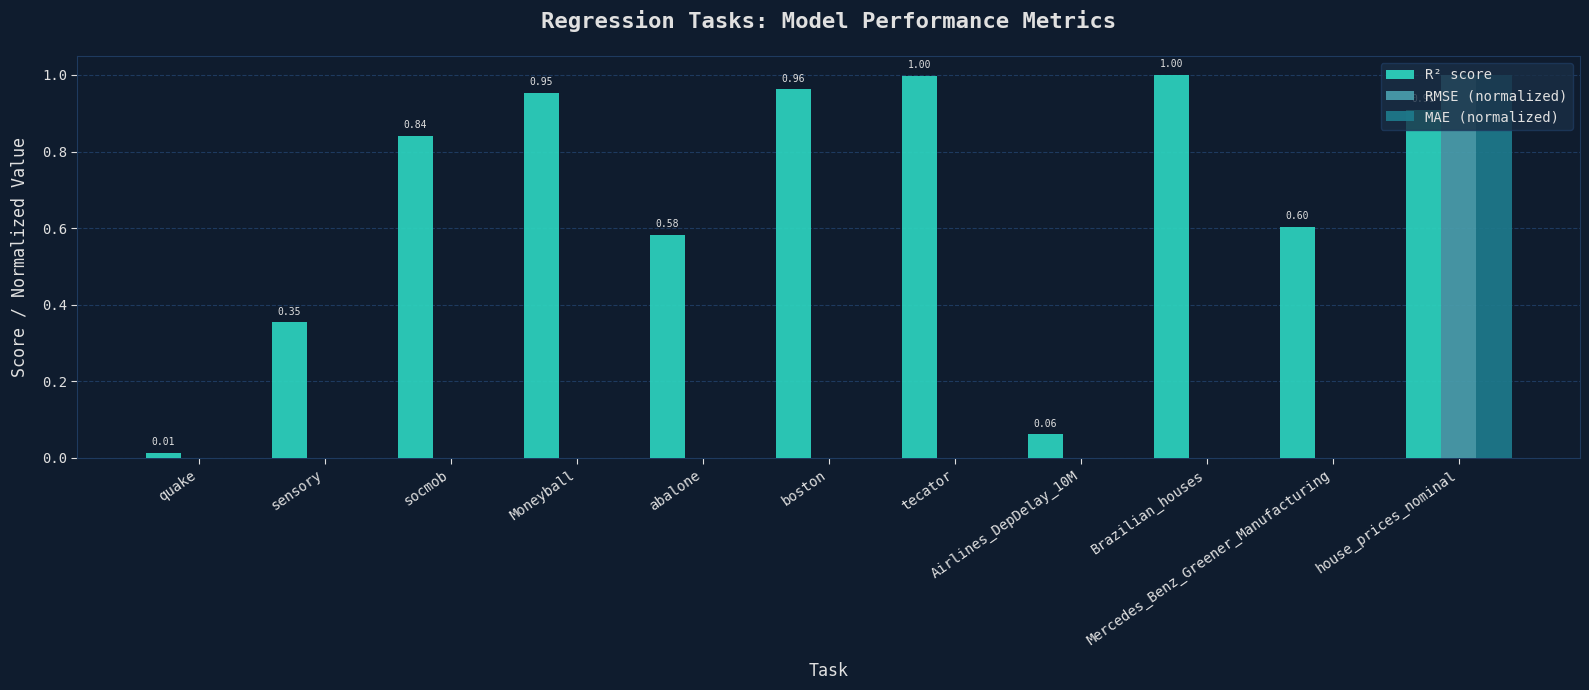

Which series has the largest total across all categories?

R² score